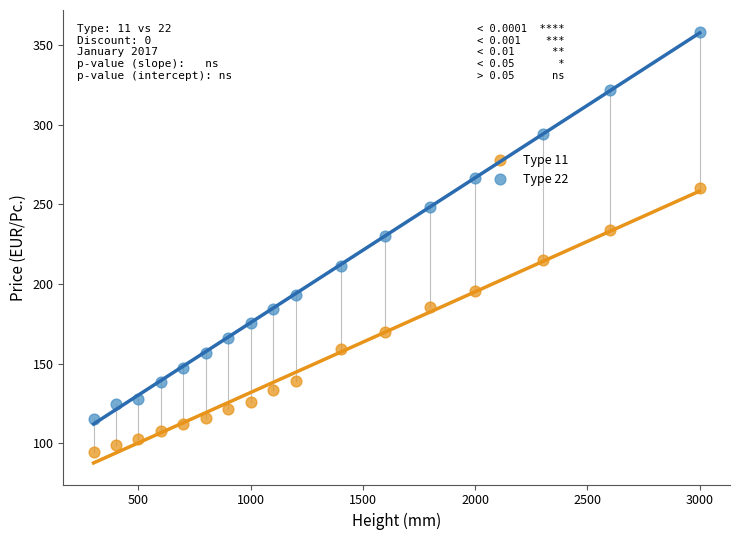

Across all series, what Y value is closest to 226?

229.8